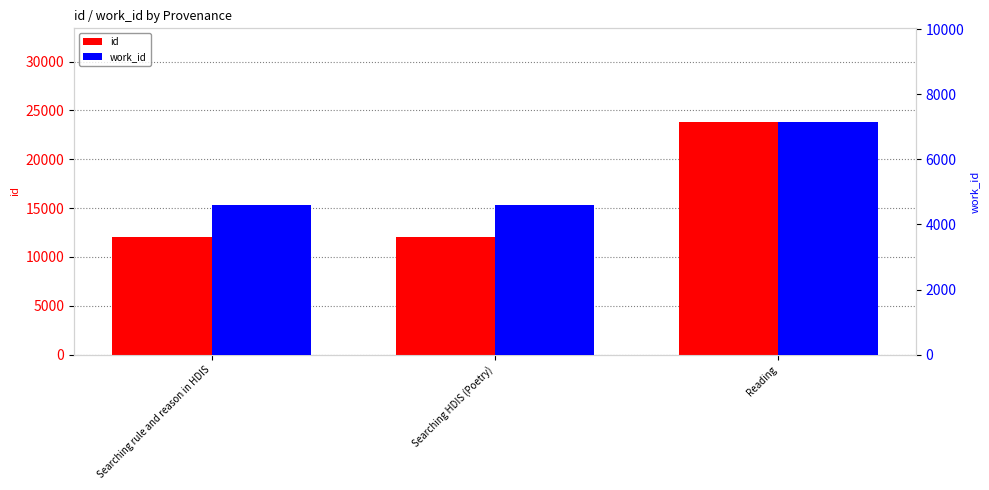

What is the value of the id bar at the 3rd from the left?

23863